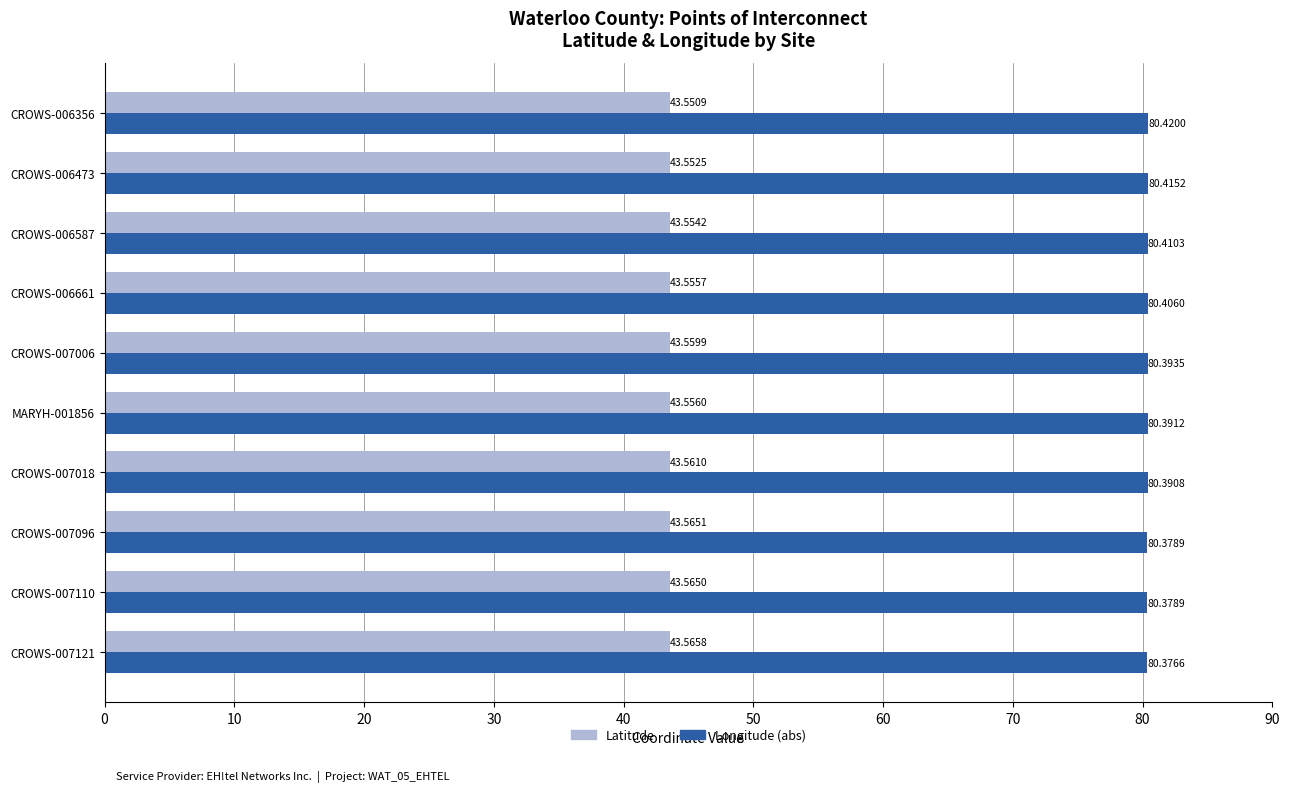

What is the maximum value shown in the chart?

80.4